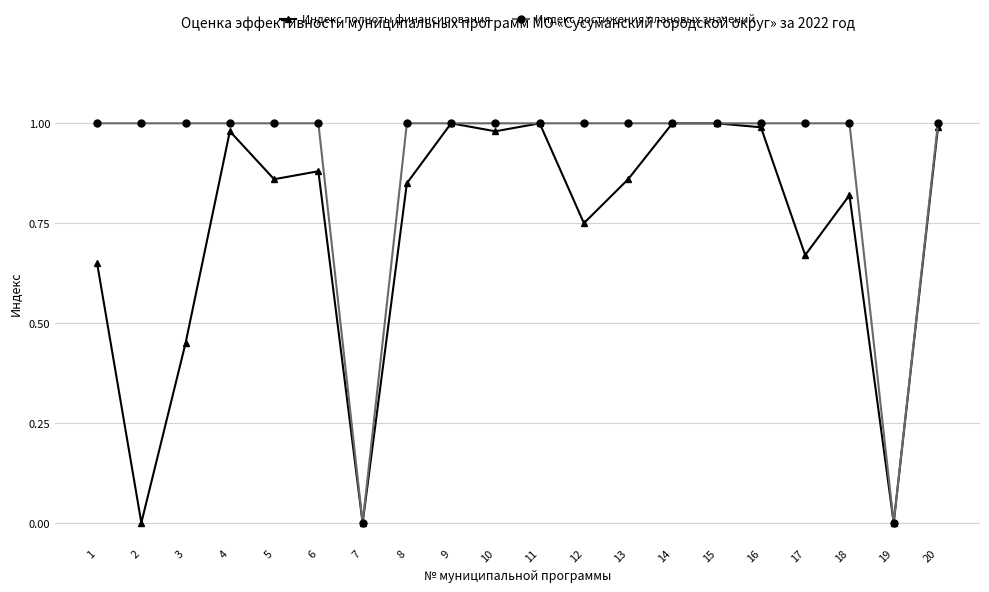

Rank the series at 2 from lowest to highest value.

Индекс полноты финансирования, Индекс достижения плановых значений